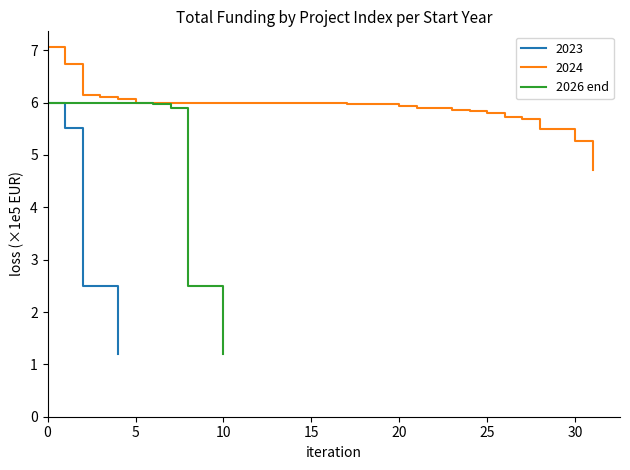

At which label is the value closest to 3?

8